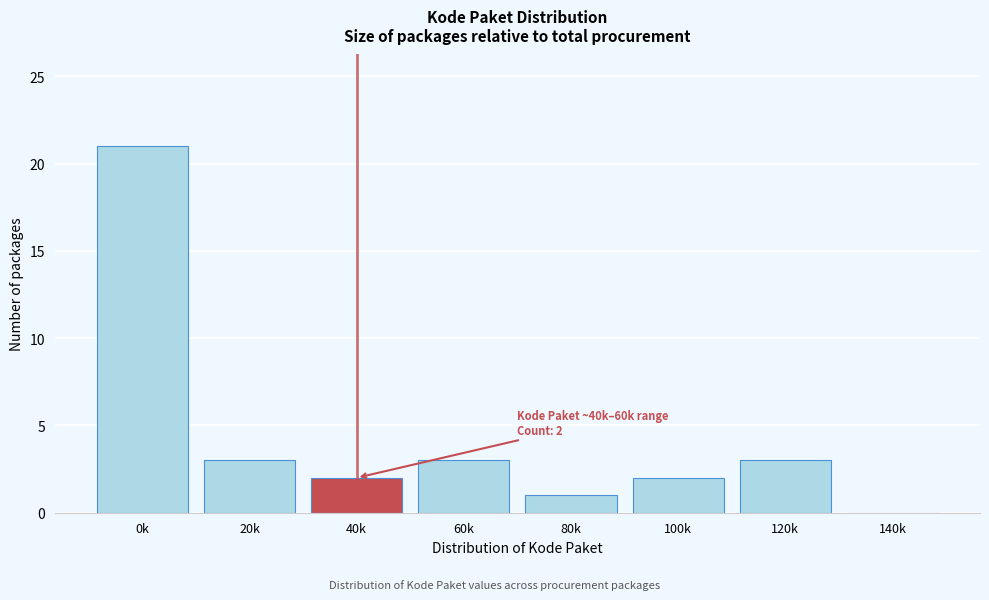

Reading right to left, transcribe all the data shown in this chart.

140k=0	120k=3	100k=2	80k=1	60k=3	40k=2	20k=3	0k=21